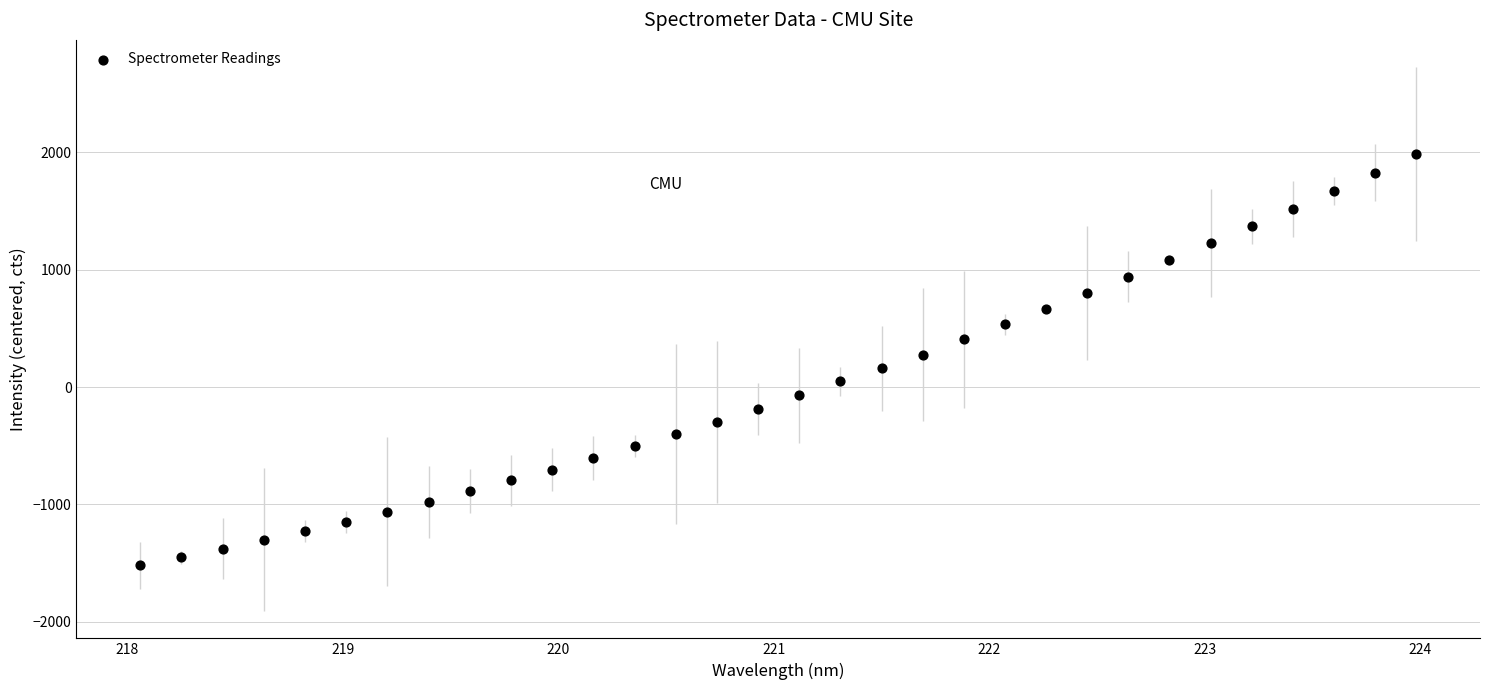

What is the range of Y values (max minus min)?

3506.3